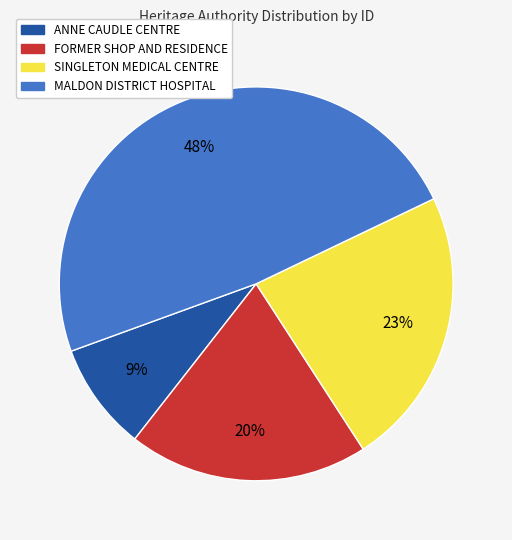

Is there a majority slice in this chart?

No